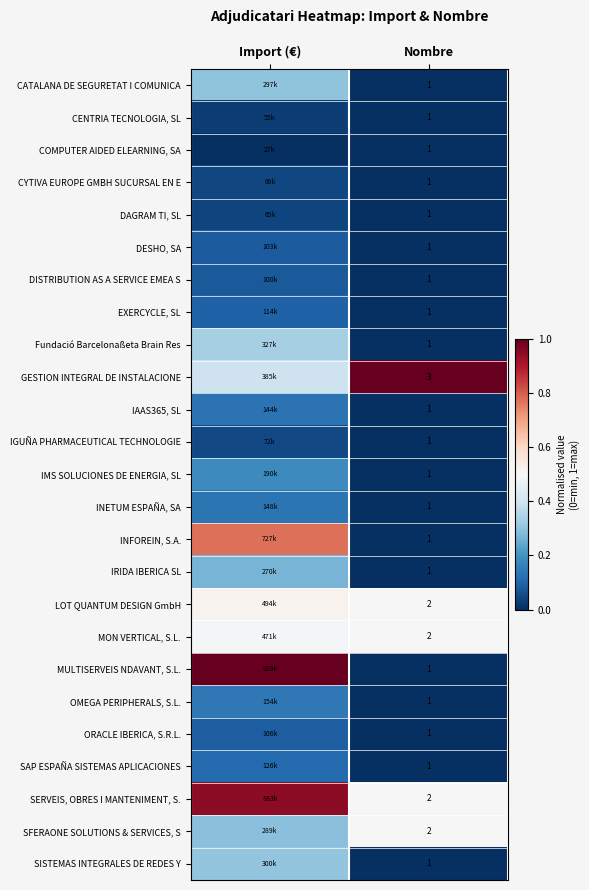

What is the greatest value displayed?

1.0